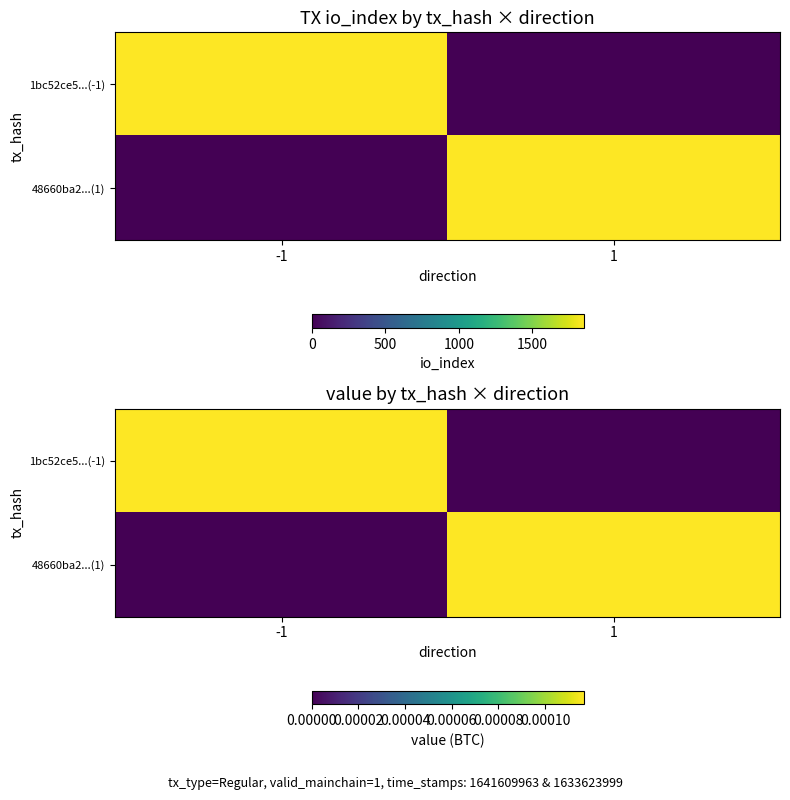

List the series in order of their peak value, highest first.

1bc52ce5...(-1), 48660ba2...(1)